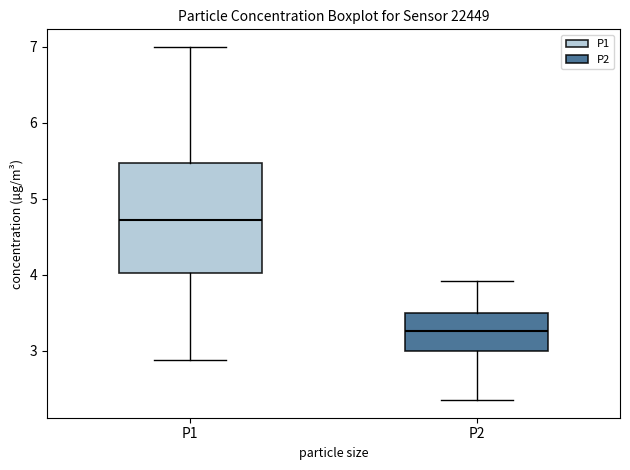

Comparing the boxes themselves (not the whiskers), which one is the tallest?

P1